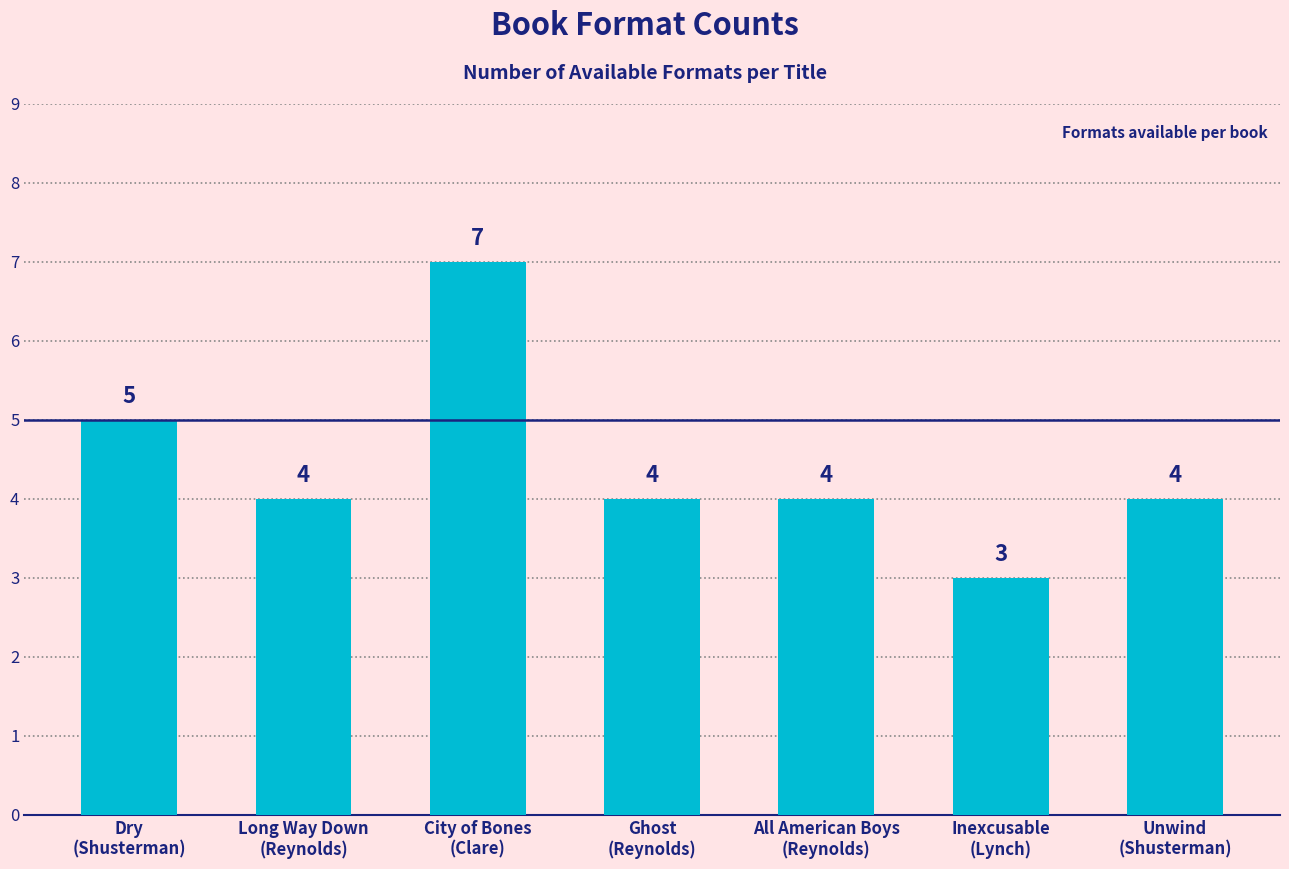

What is the smallest value displayed?

3